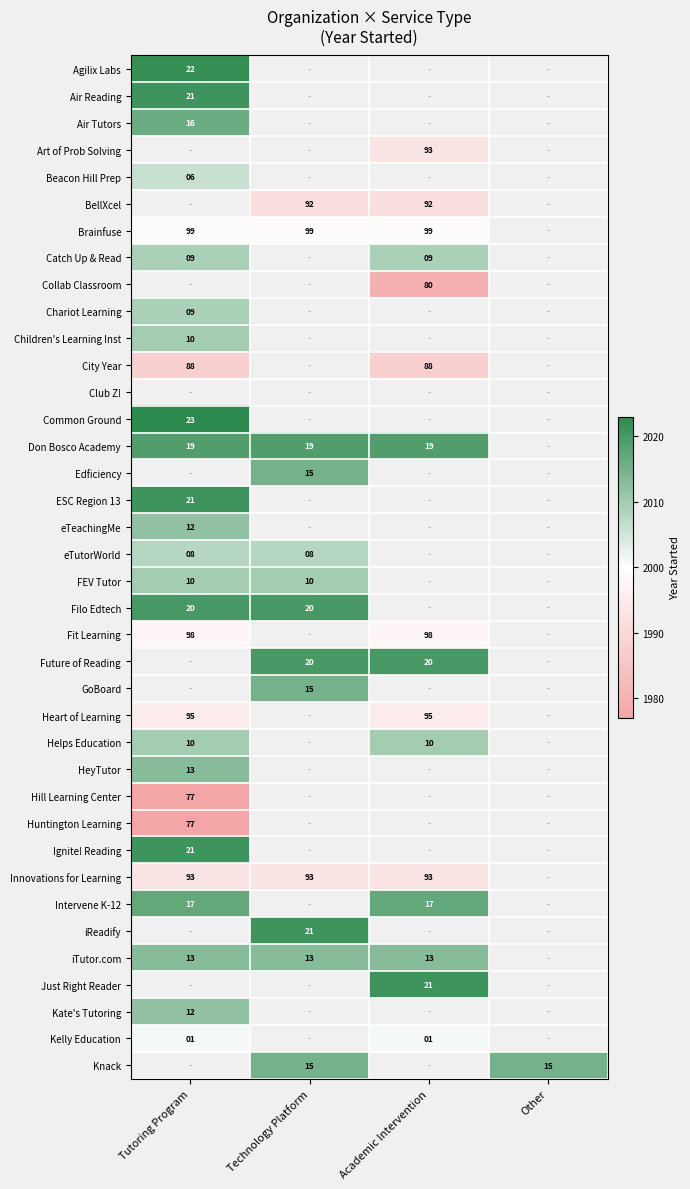

At which category does the chart reach its minimum across all series?

Tutoring Program